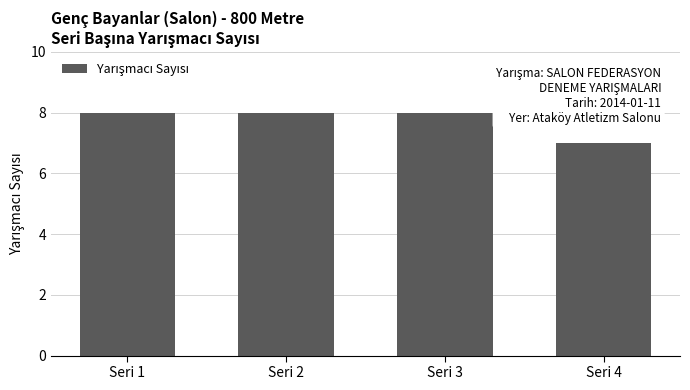

Reading right to left, list all the values displayed in this chart.

7	8	8	8